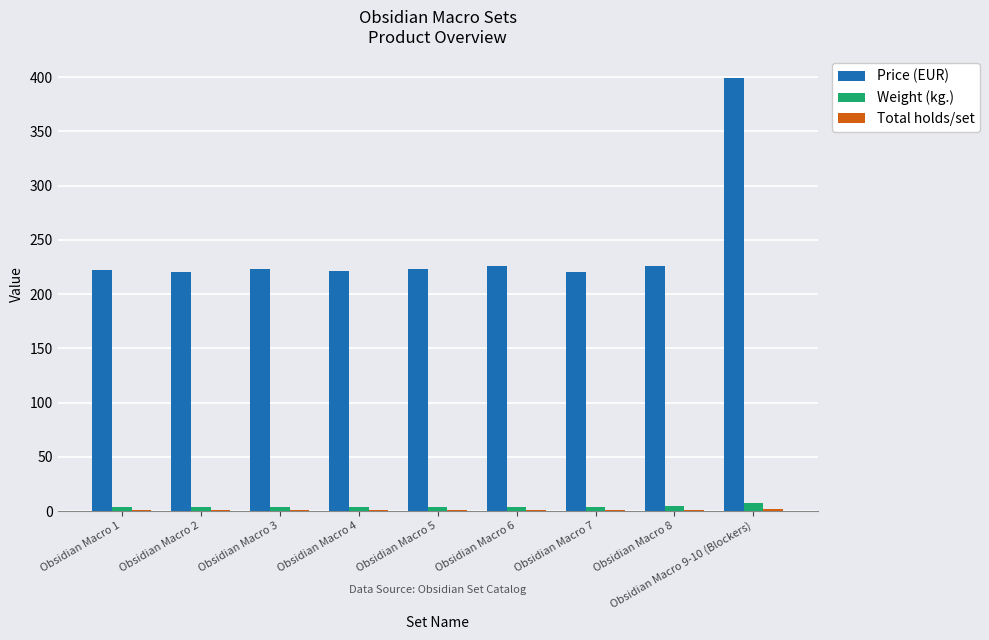

At which category is the sum across all series the highest?

Obsidian Macro 9-10 (Blockers)